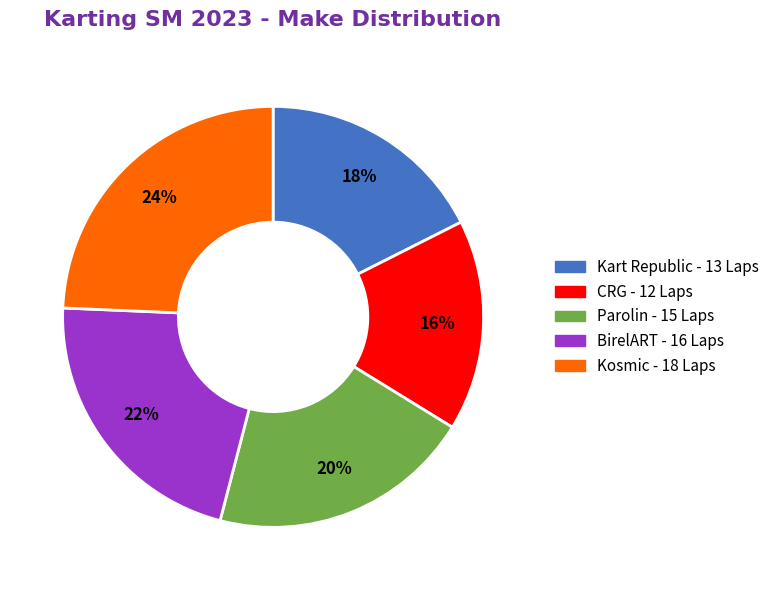

Does any single category account for the majority?

No